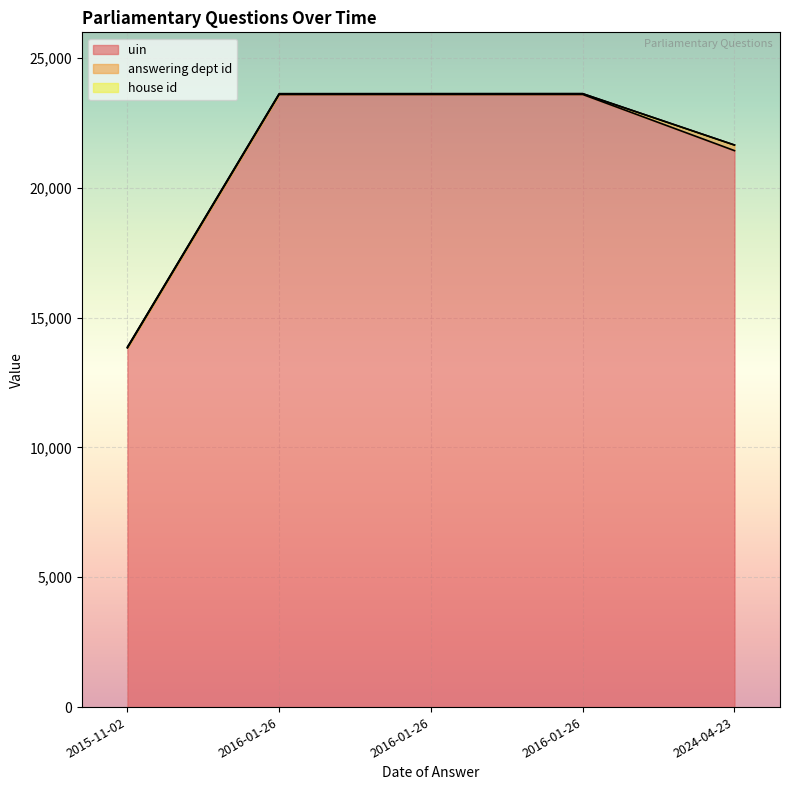

True or false: house id and answering dept id cross at least once.

False